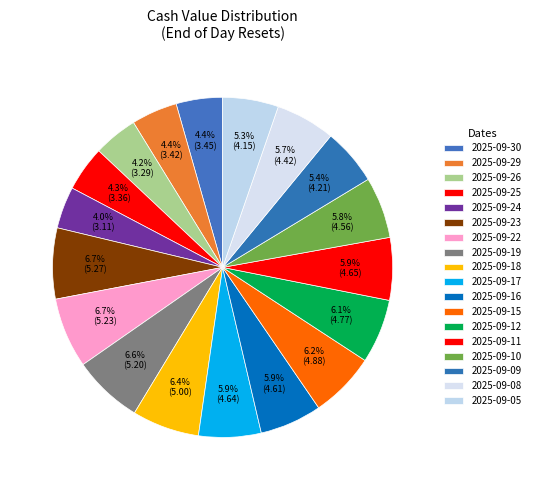

True or false: 2025-09-30 accounts for 14% of the total.

False